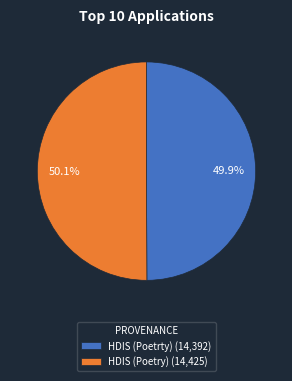

Does any single category account for the majority?

Yes